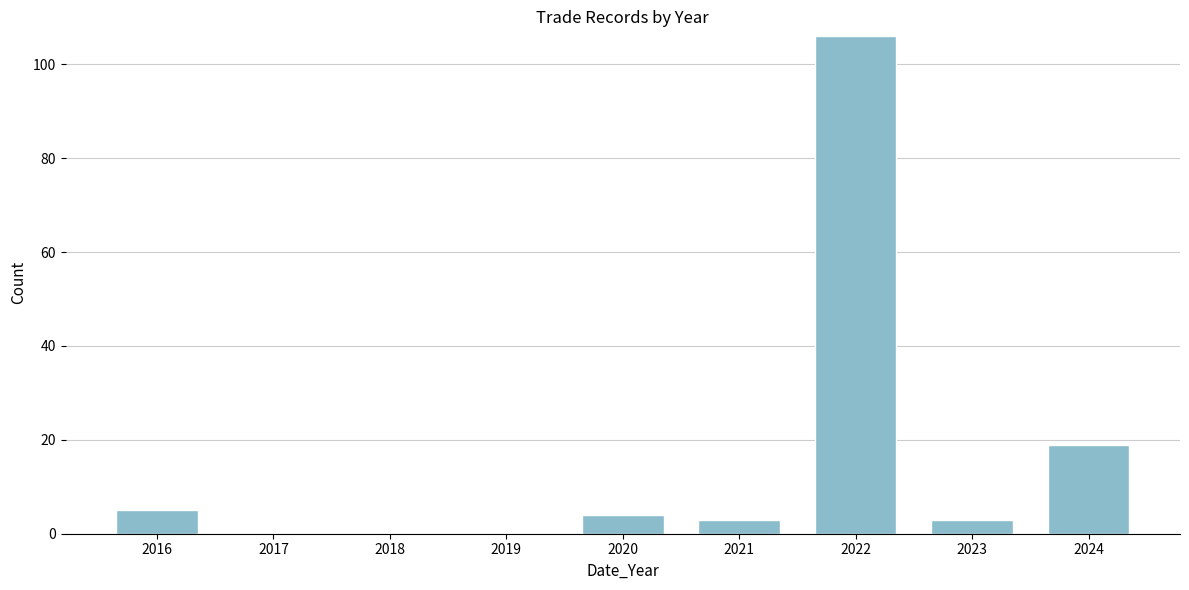

Reading left to right, list all the values displayed in this chart.

2016=5	2017=0	2018=0	2019=0	2020=4	2021=3	2022=106	2023=3	2024=19